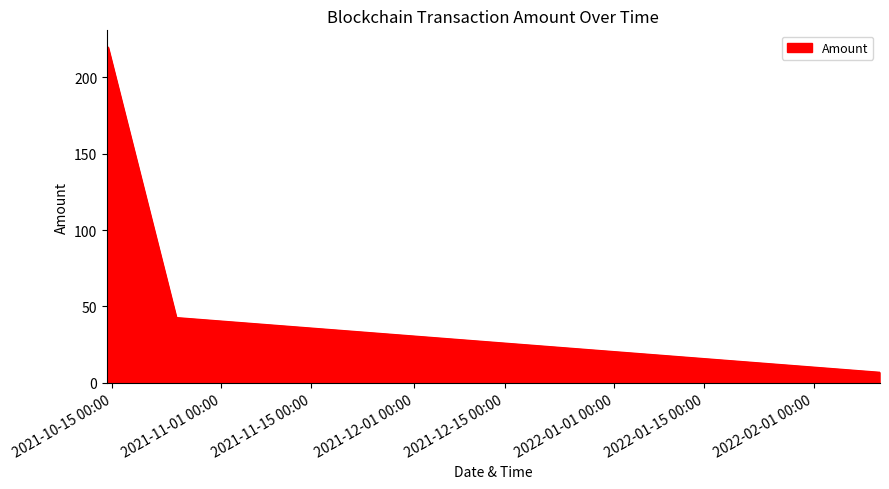

True or false: there are more than 0 points higher than both neighbors.

True